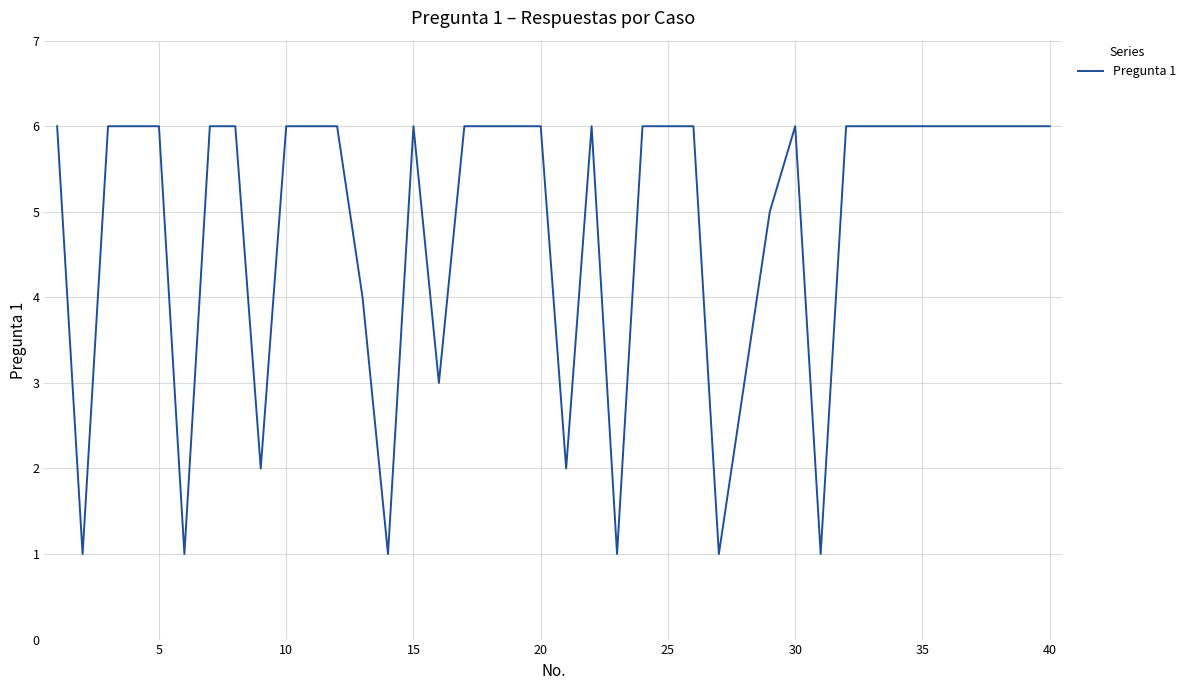

What is the difference between the maximum and minimum values?

5